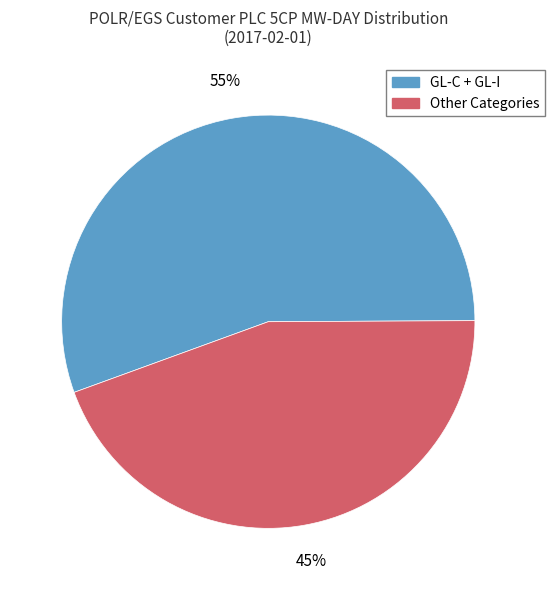

Is there a majority slice in this chart?

Yes